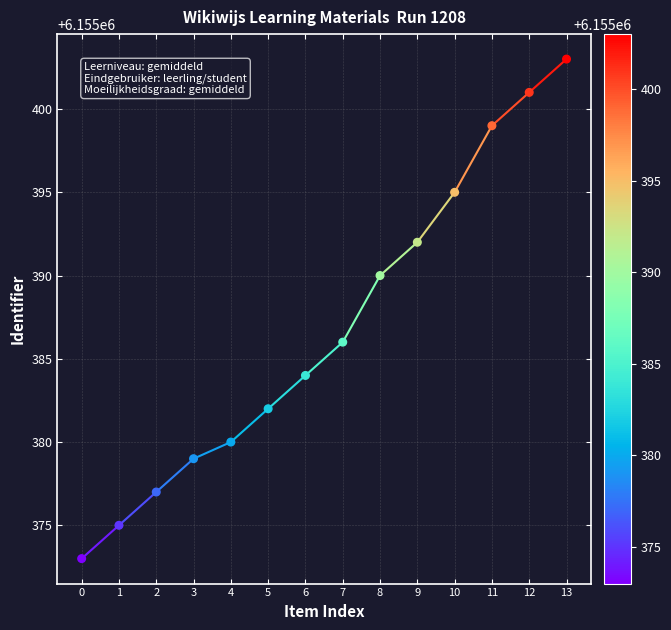

What is the range of Y values (max minus min)?

30